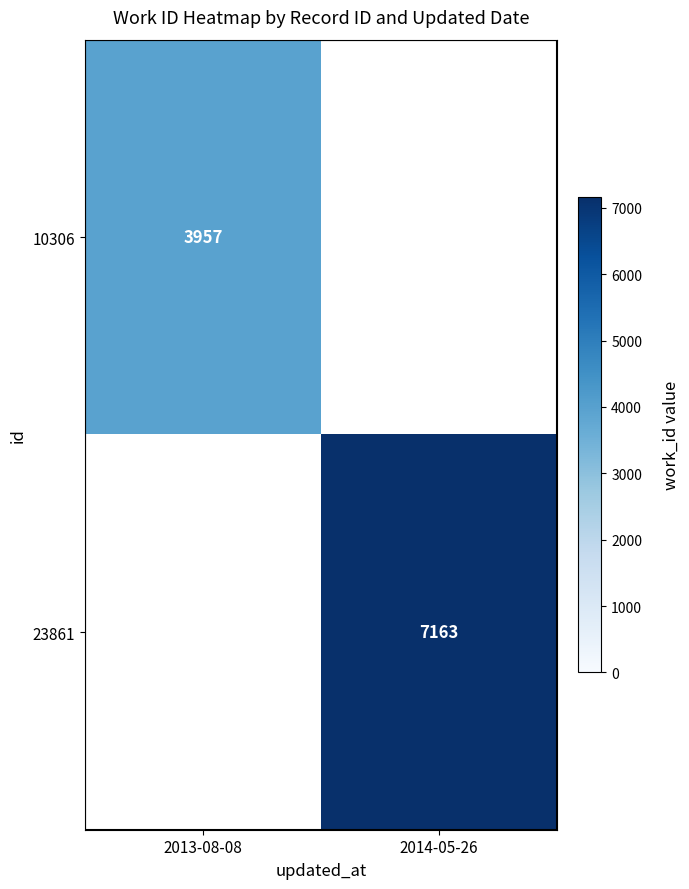

True or false: 10306 has a value of 6757 at 2013-08-08.

False